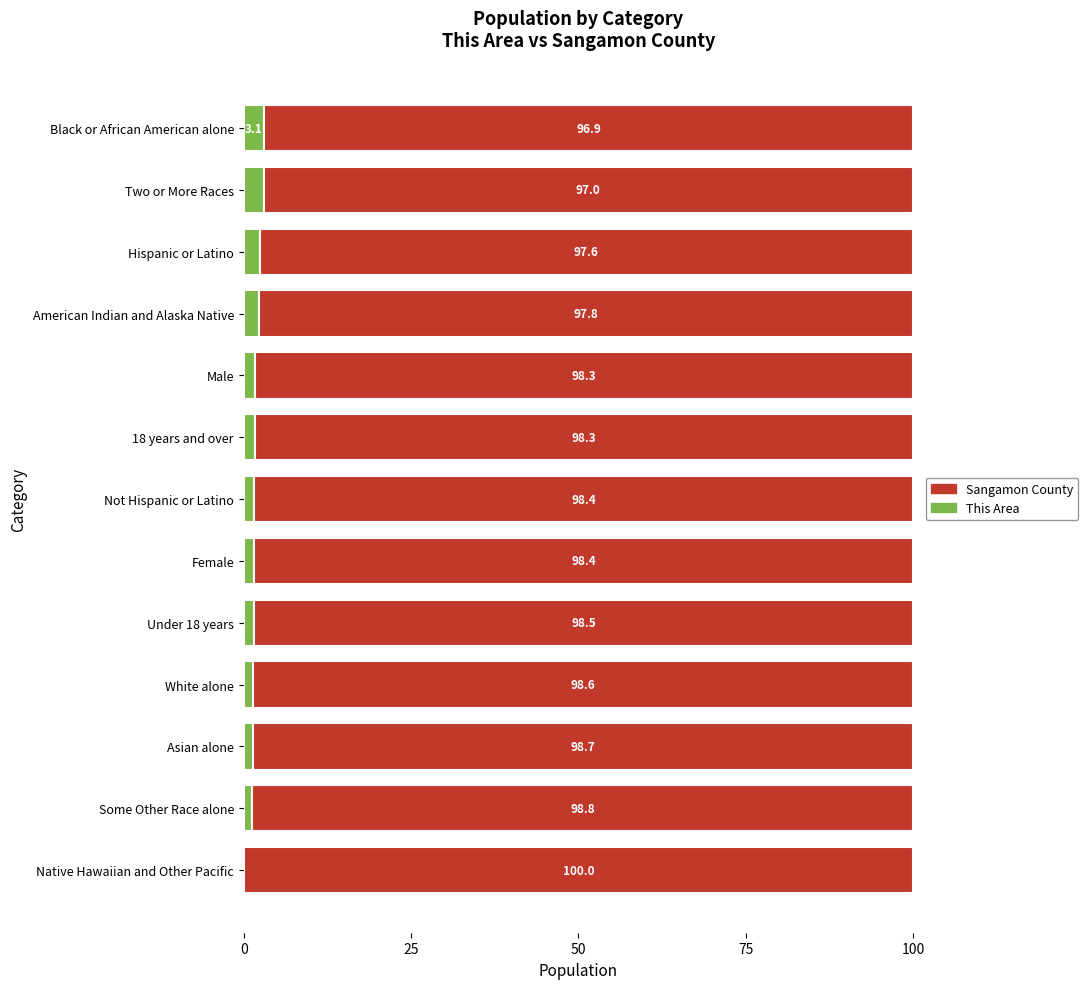

What is the total value across all series at American Indian and Alaska Native?

100.0